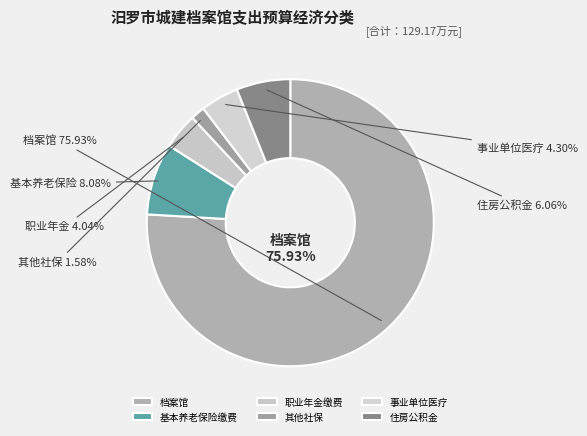

Is 事业单位医疗 the majority of the pie?

No